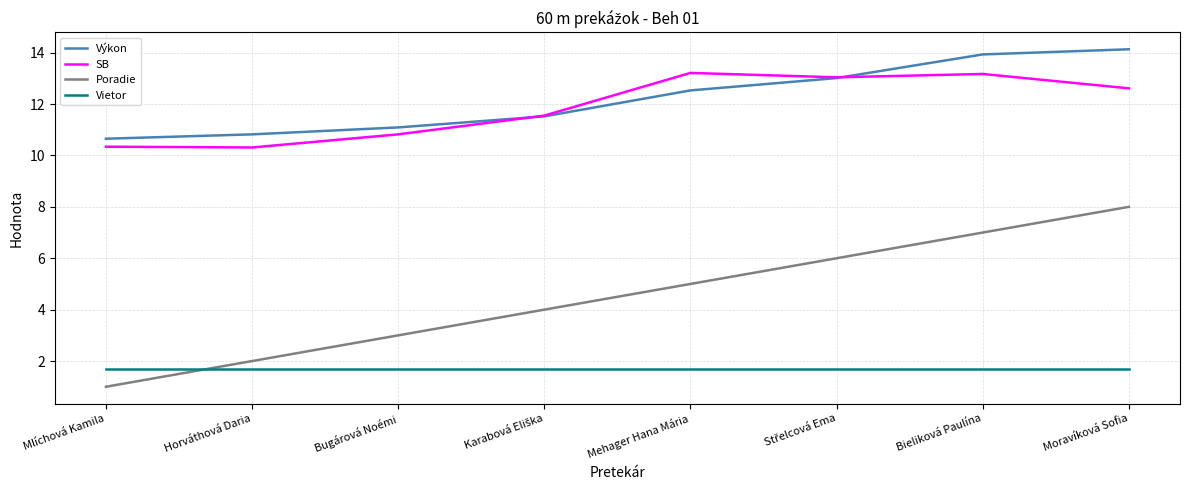

True or false: Vietor has a value of 2.6 at Mlíchová Kamila.

False